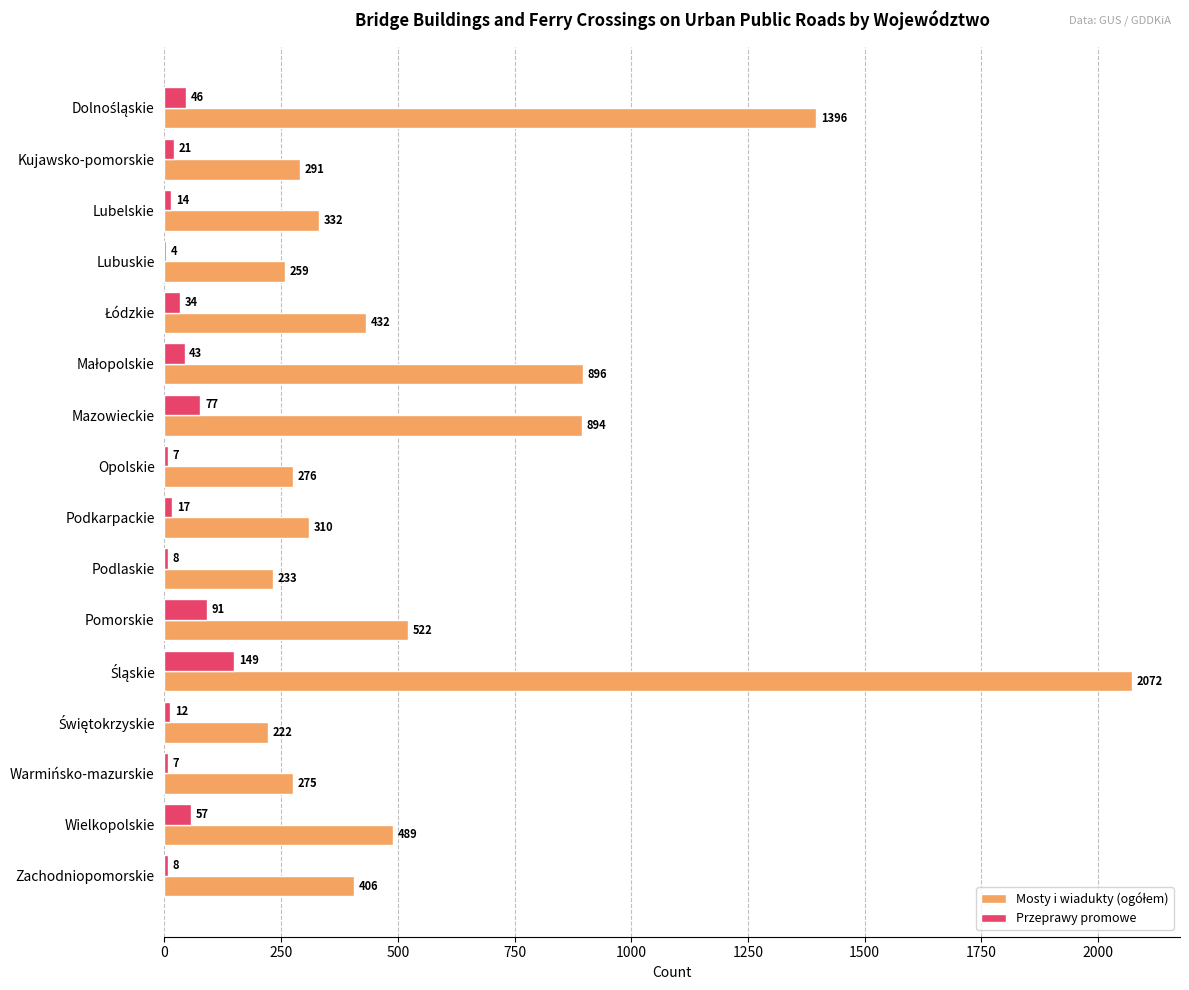

What is the approximate value of Przeprawy promowe at Kujawsko-pomorskie, to the nearest 10?

20